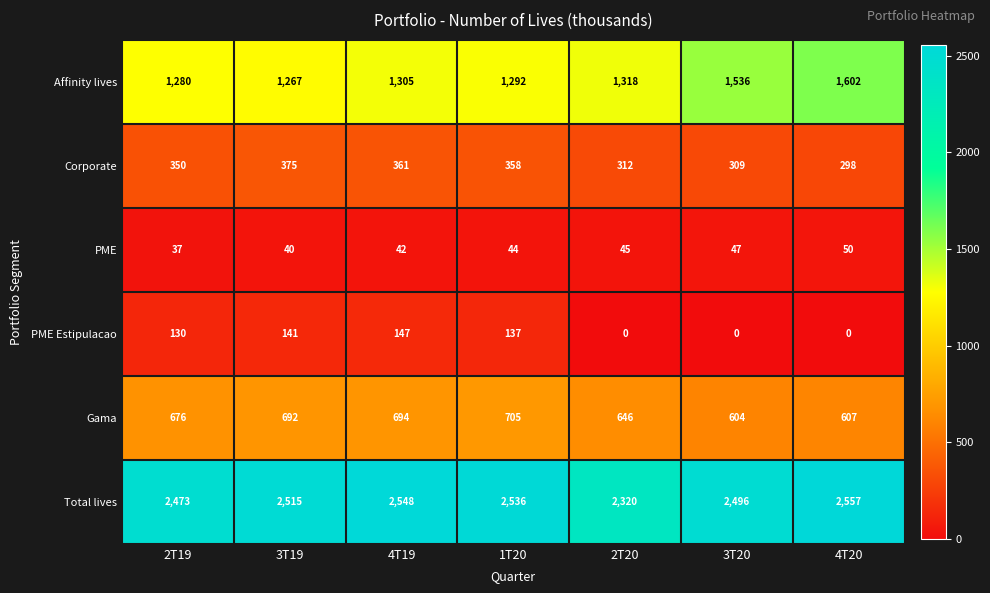

What is the sum of the Total lives values at 3T20 and 2T19?

4969